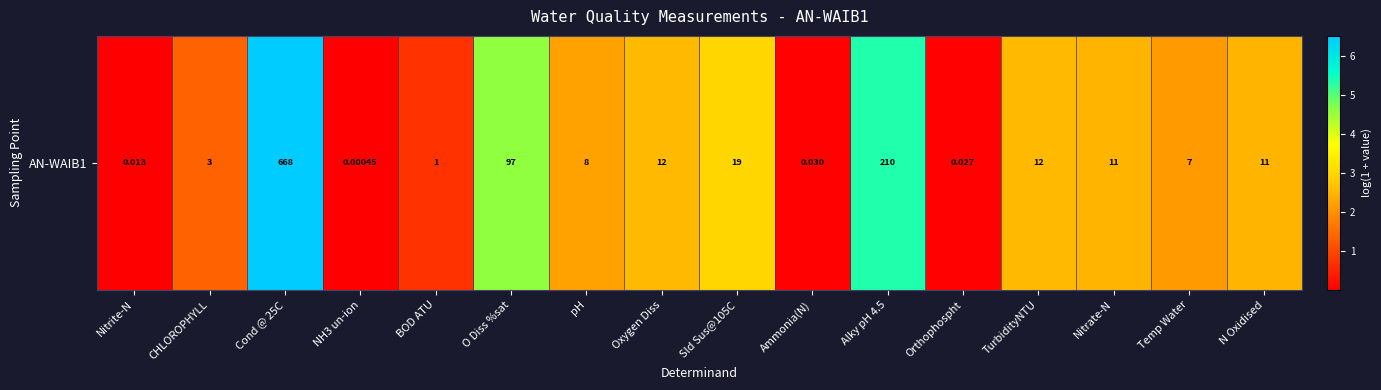

List the labels in order of value, smallest first.

NH3 un-ion, Nitrite-N, Orthophospht, Ammonia(N), BOD ATU, CHLOROPHYLL, Temp Water, pH, Nitrate-N, N Oxidised, Oxygen Diss, TurbidityNTU, Sld Sus@105C, O Diss %sat, Alky pH 4.5, Cond @ 25C